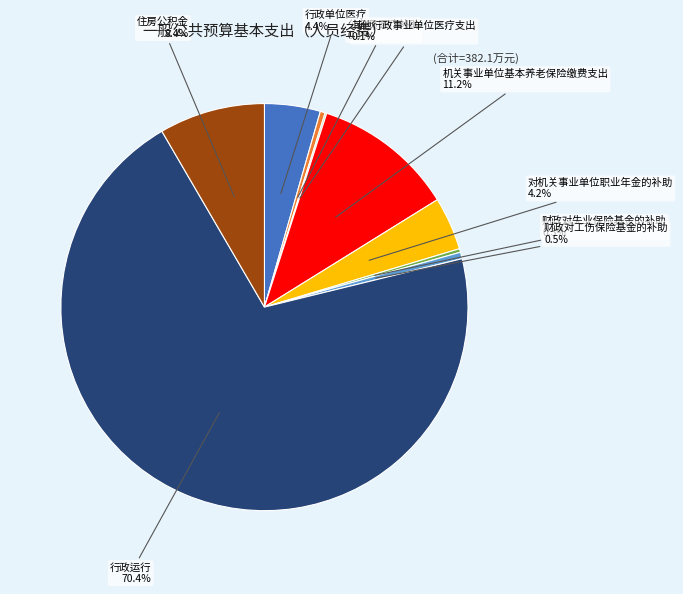

Does any single category account for the majority?

Yes